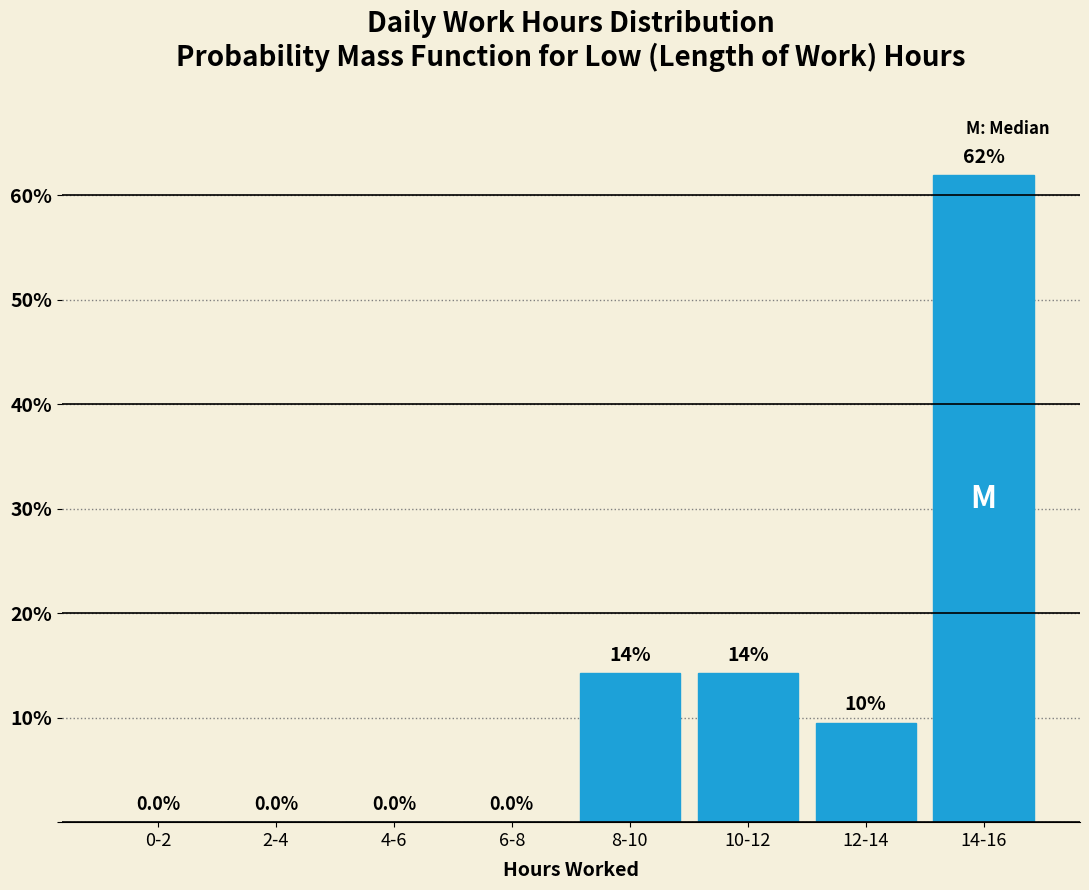

Reading right to left, list all the values displayed in this chart.

14-16=61.9	12-14=9.5	10-12=14.3	8-10=14.3	6-8=0.0	4-6=0.0	2-4=0.0	0-2=0.0